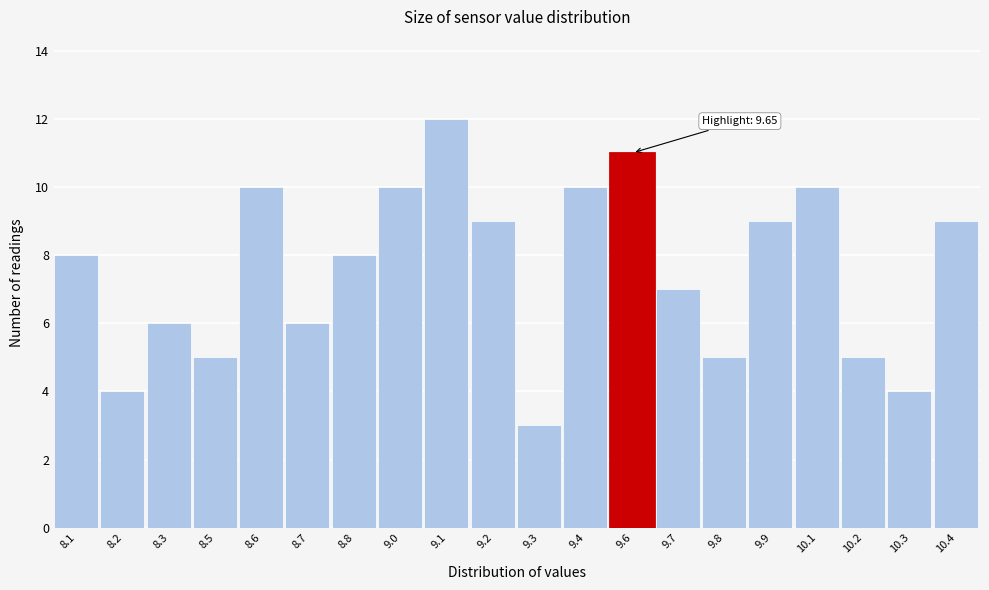

Reading left to right, extract all data points from this chart.

8.1=8	8.2=4	8.3=6	8.5=5	8.6=10	8.7=6	8.8=8	9.0=10	9.1=12	9.2=9	9.3=3	9.4=10	9.6=11	9.7=7	9.8=5	9.9=9	10.1=10	10.2=5	10.3=4	10.4=9